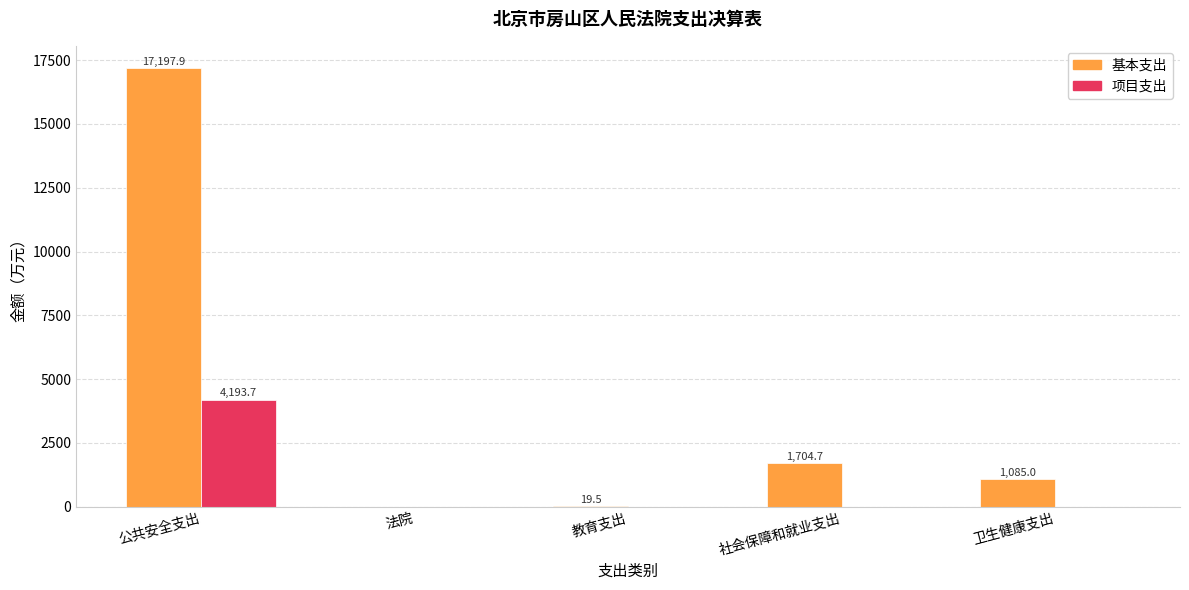

At which label is 基本支出 closest to 8598?

社会保障和就业支出